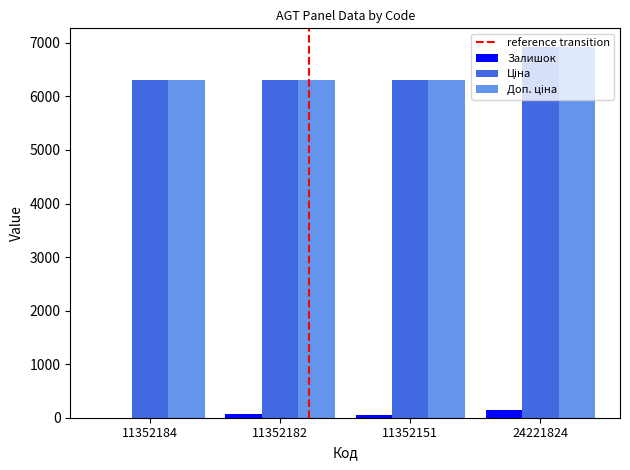

The Залишок series shows 49.0 at 11352151. True or false?

True